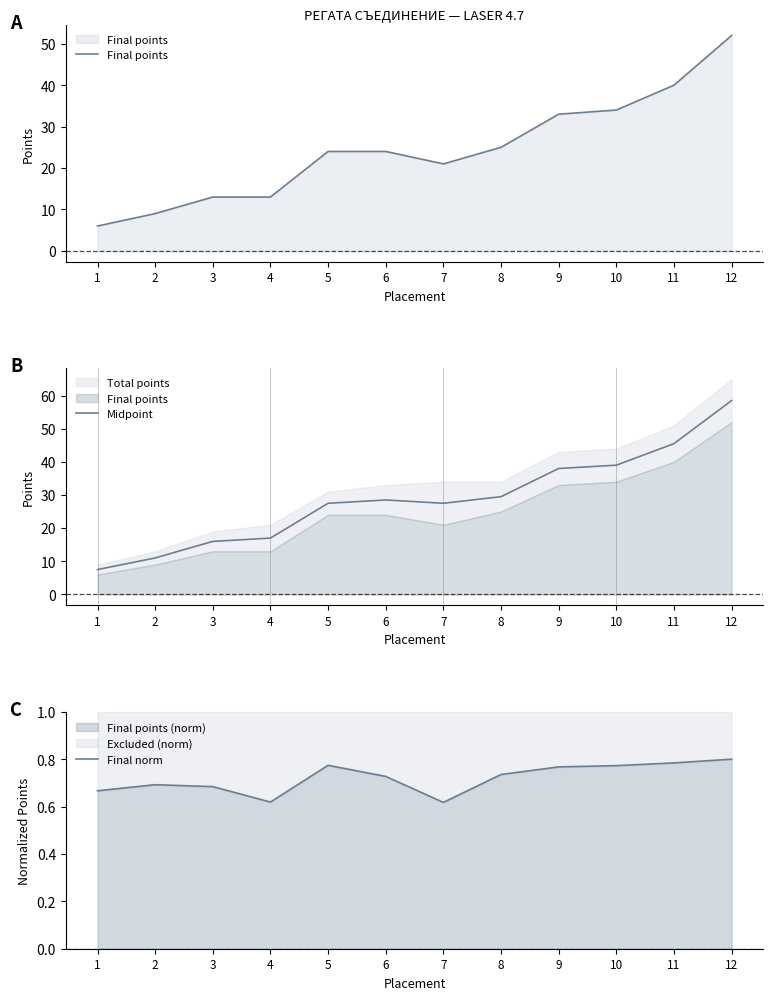

Reading left to right, extract all data points from this chart.

Final points: 6.0	9.0	13.0	13.0	24.0	24.0	21.0	25.0	33.0	34.0	40.0	52.0
Midpoint: 7.5	11.0	16.0	17.0	27.5	28.5	27.5	29.5	38.0	39.0	45.5	58.5
Final norm: 0.7	0.7	0.7	0.6	0.8	0.7	0.6	0.7	0.8	0.8	0.8	0.8